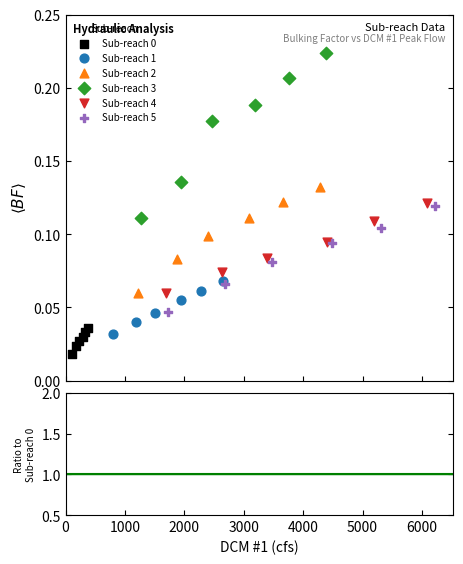

Which series reaches the maximum Y coordinate?

Sub-reach 3